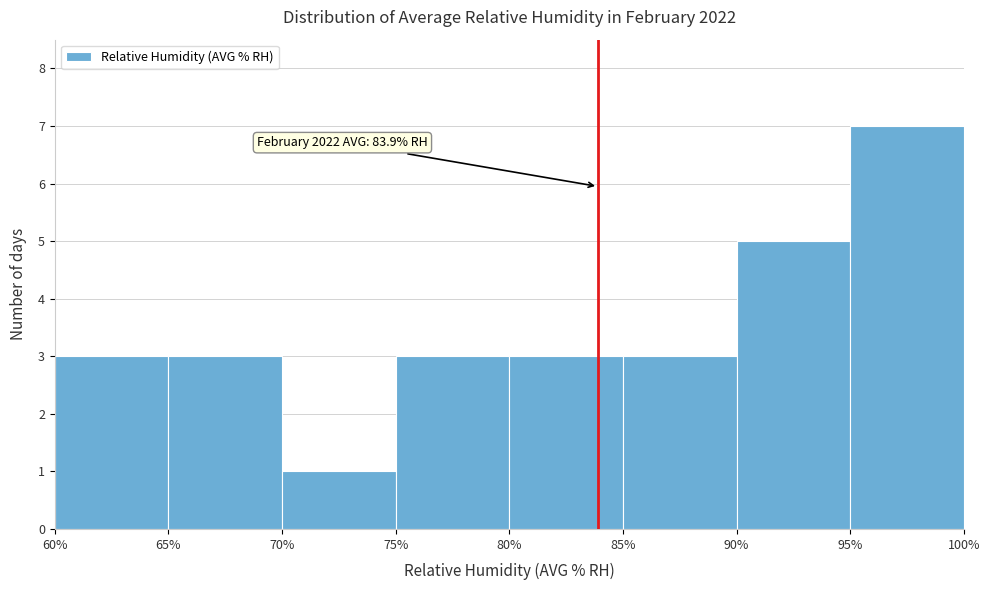

Over which range of the x-axis is the bar tallest?

95% to 100%